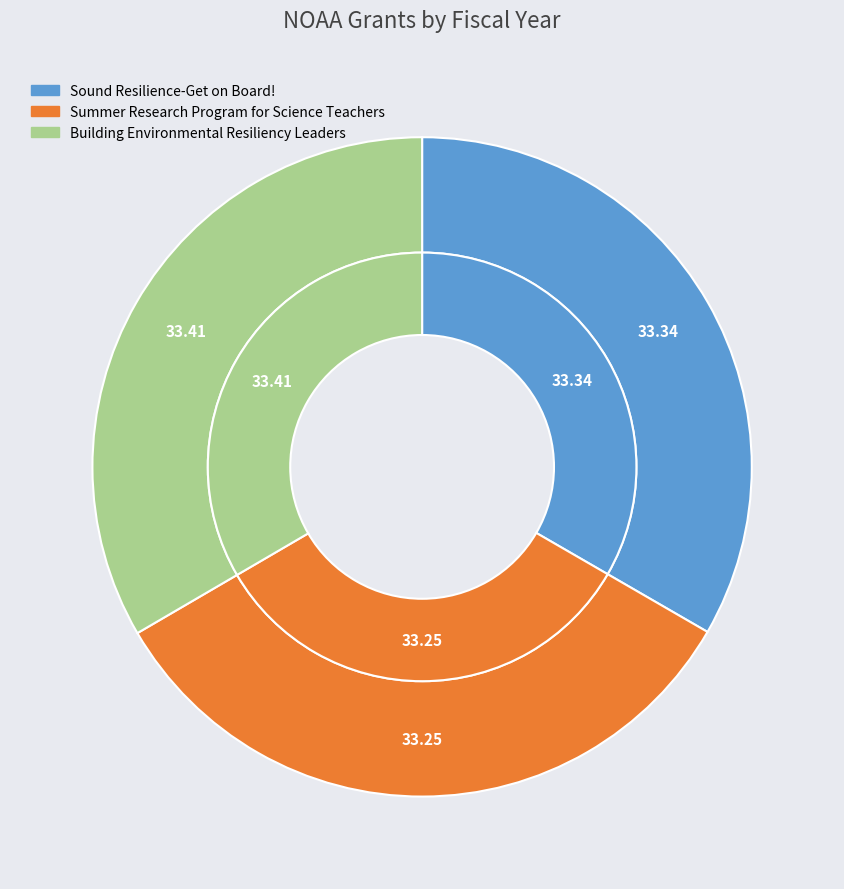

Rank the categories by value from lowest to highest.

Summer Research Program for Science Teachers, Sound Resilience-Get on Board!, Building Environmental Resiliency Leaders